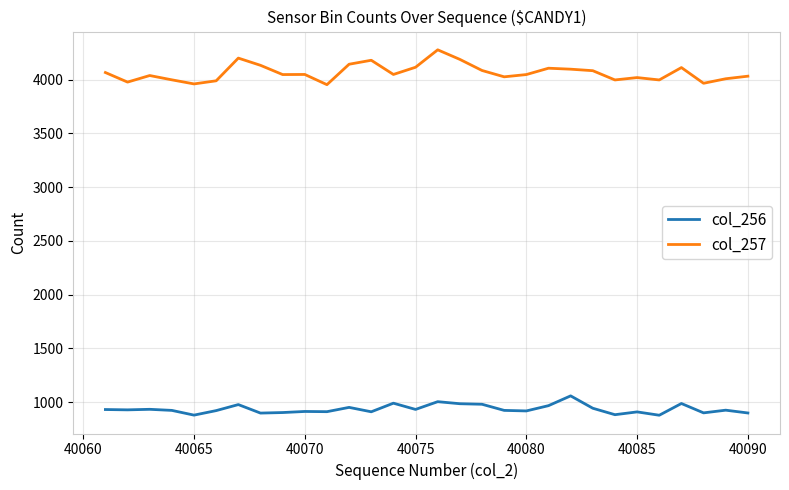

How many values in the col_257 series are below 4047?

15